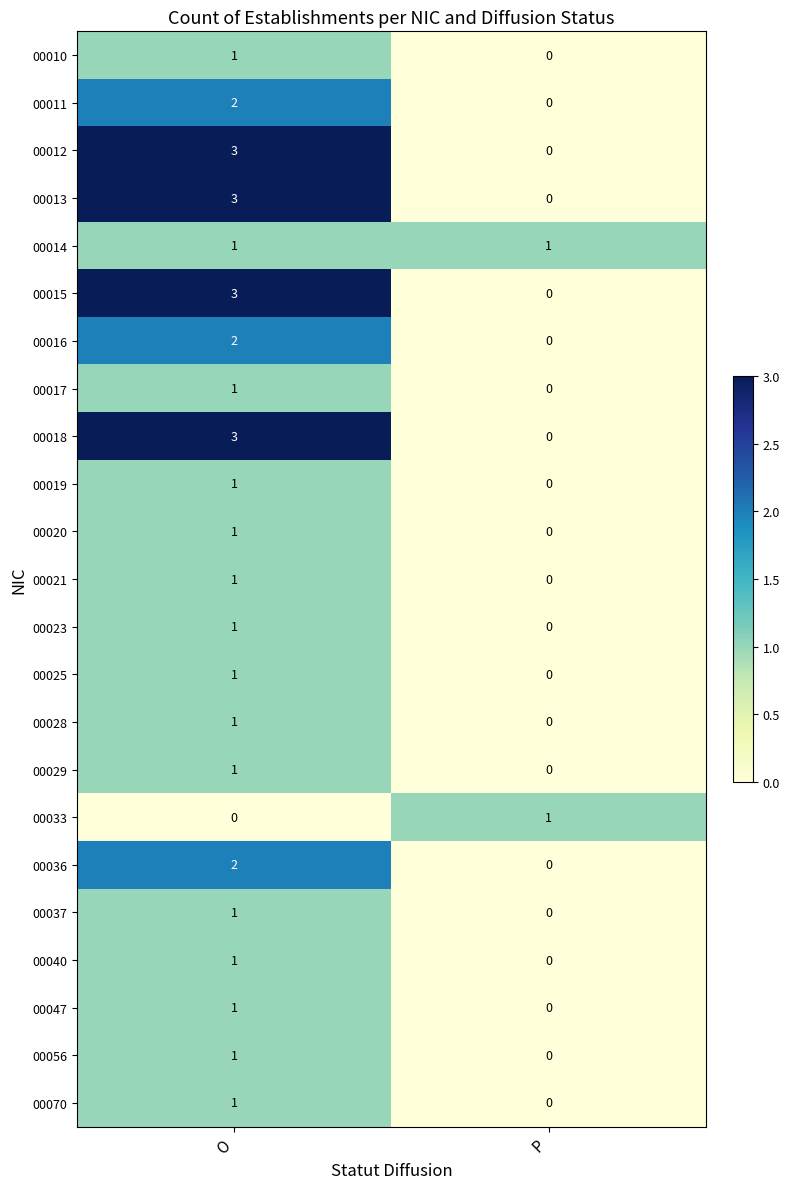

Is it true that 00016 equals 0 at P?

True